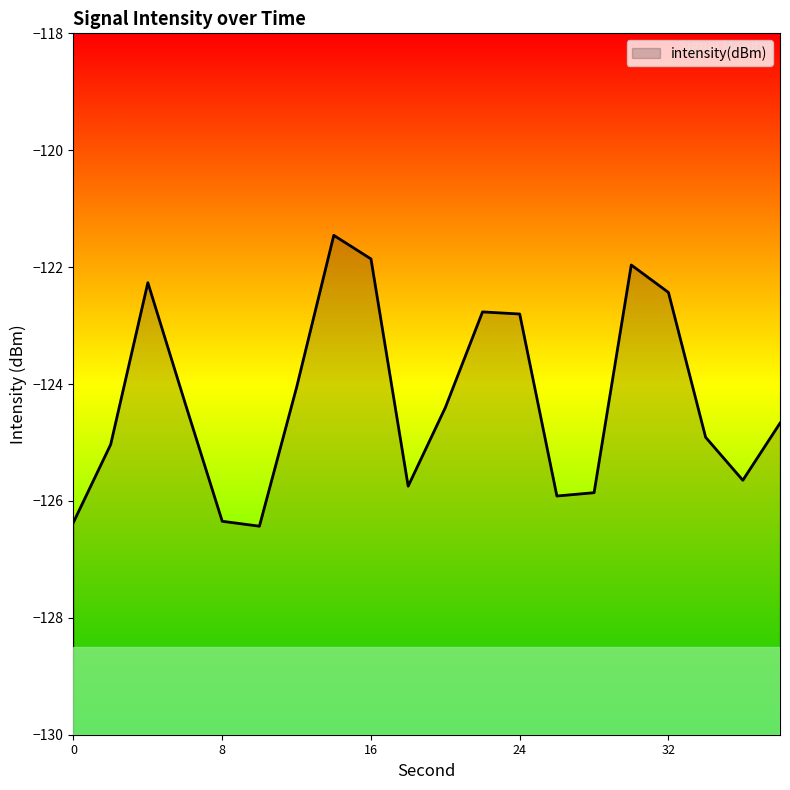

Where is the first local maximum?

4